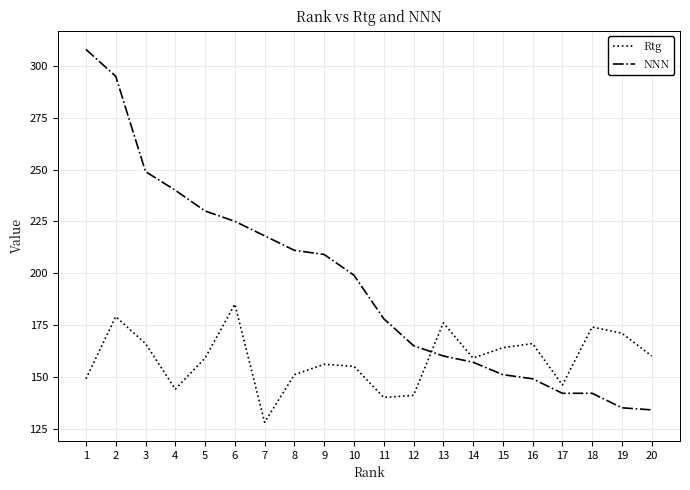

How many interior local peaks does the Rtg series have?

6